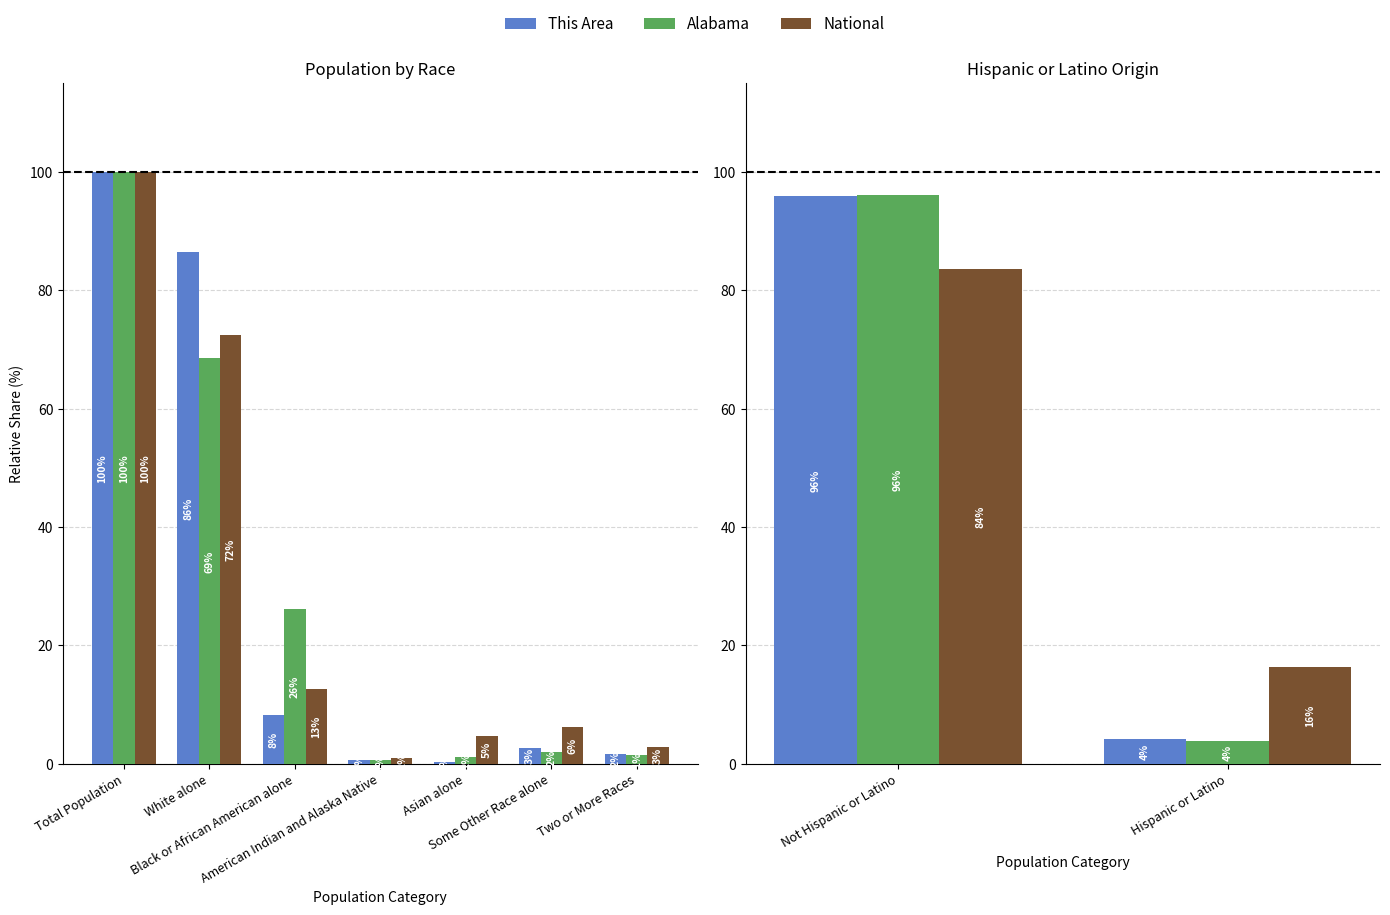

Between Hispanic or Latino and Not Hispanic or Latino, which is larger?

Not Hispanic or Latino